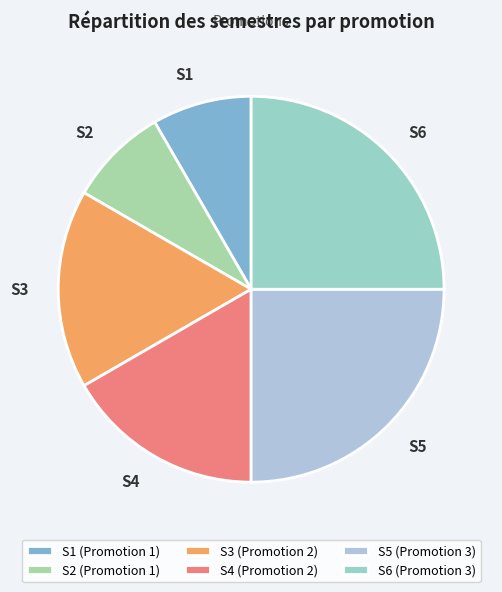

How many slices are in this pie chart?

6